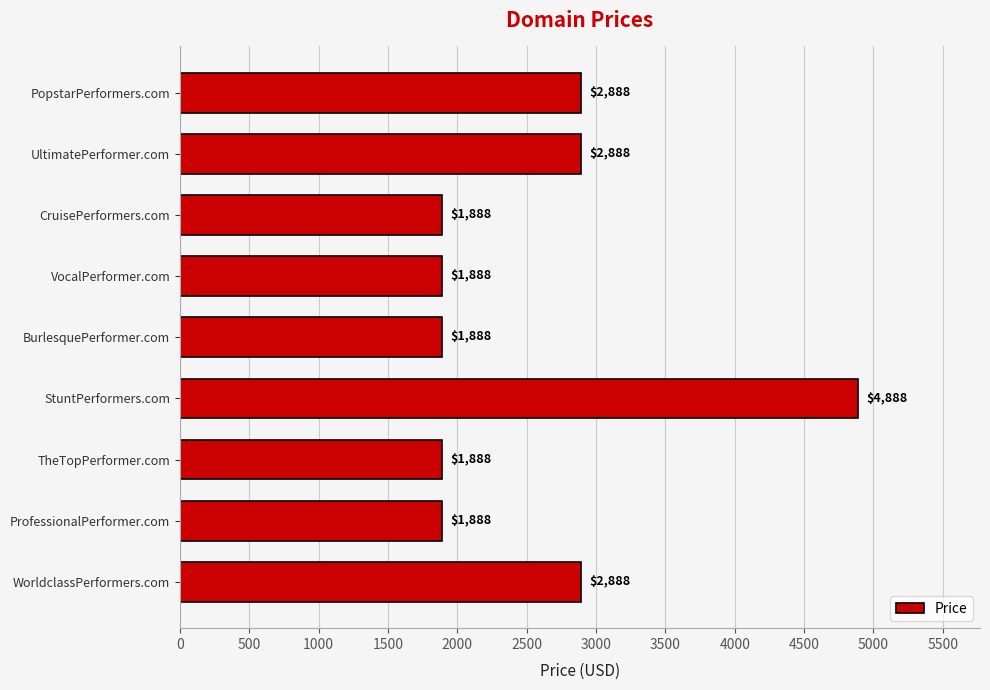

What is the difference between the maximum and minimum values?

3000